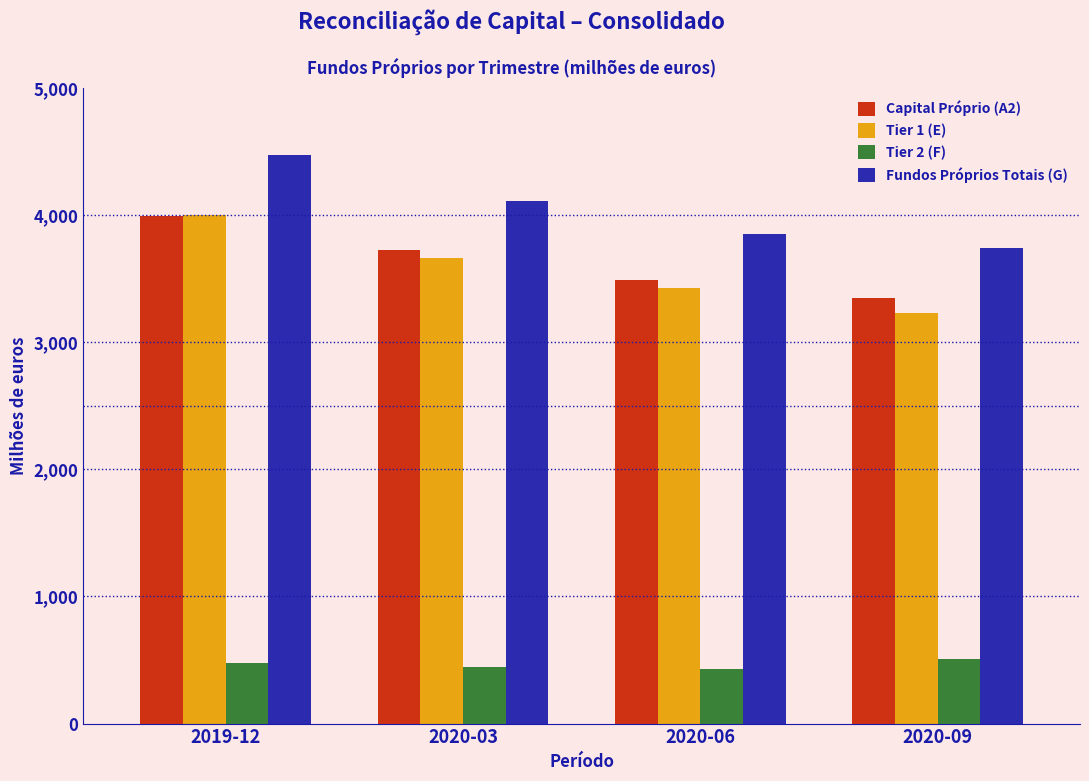

Reading left to right, what are all the values shown in this chart?

Capital Próprio (A2): 2019-12=3991	2020-03=3725	2020-06=3487	2020-09=3346
Tier 1 (E): 2019-12=3998	2020-03=3660	2020-06=3424	2020-09=3230
Tier 2 (F): 2019-12=478	2020-03=449	2020-06=427	2020-09=508
Fundos Próprios Totais (G): 2019-12=4475	2020-03=4109	2020-06=3851	2020-09=3738